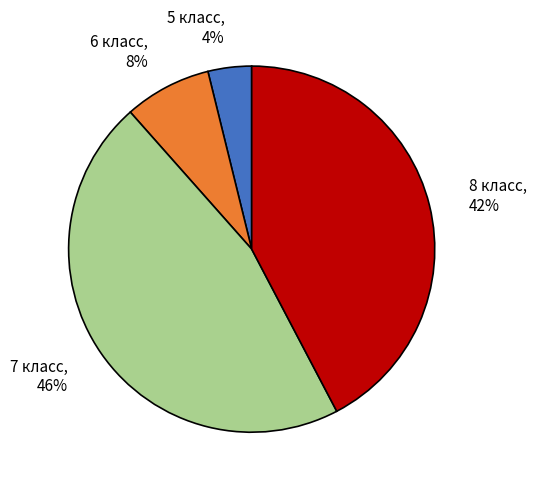

Combined, do 5 класс, 4% and 8 класс, 42% account for over 50%?

No